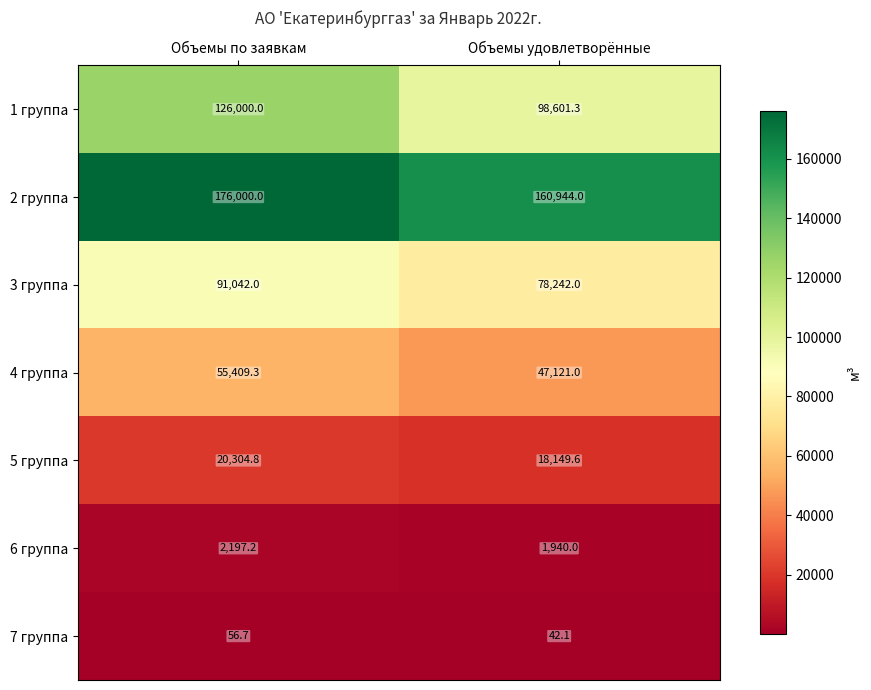

Between Объемы по заявкам and Объемы удовлетворённые, which series saw the biggest shift?

1 группа